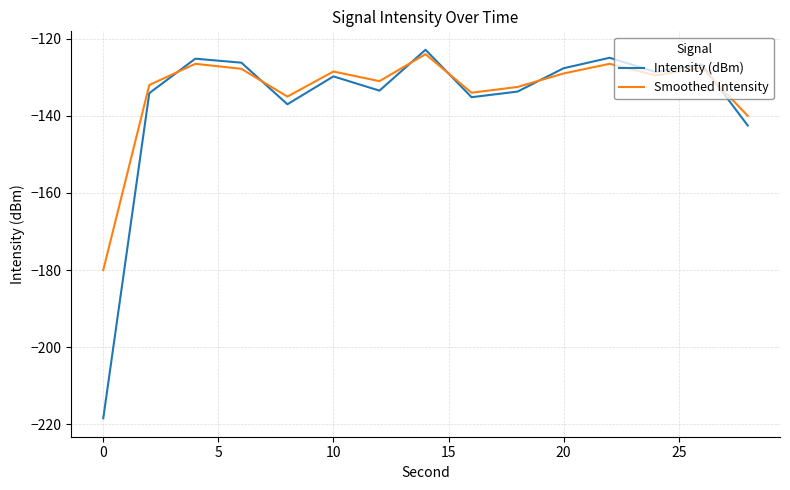

What is the highest value of the Smoothed Intensity series?

-124.0